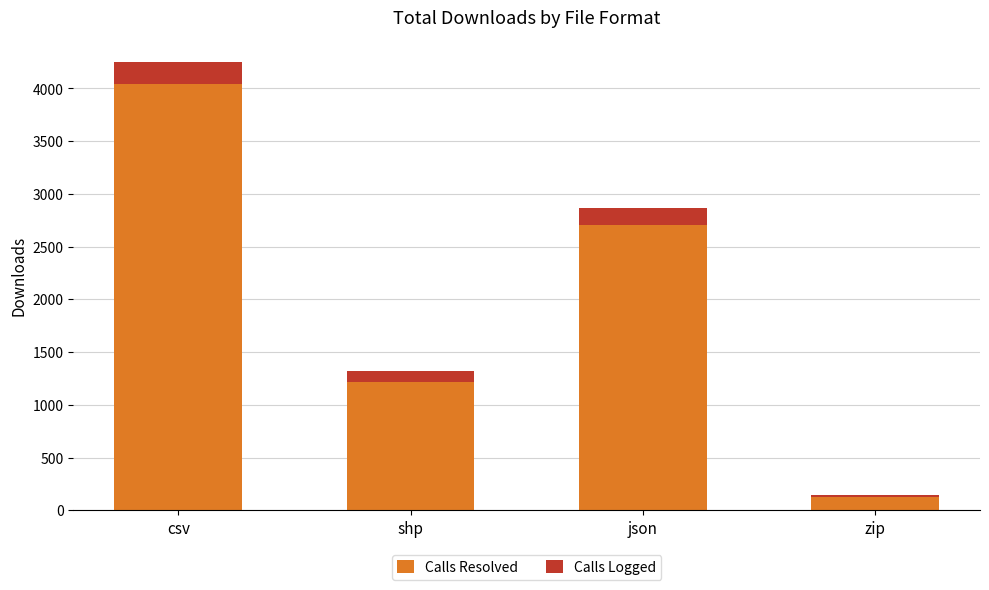

At which label does Calls Resolved reach its peak?

csv